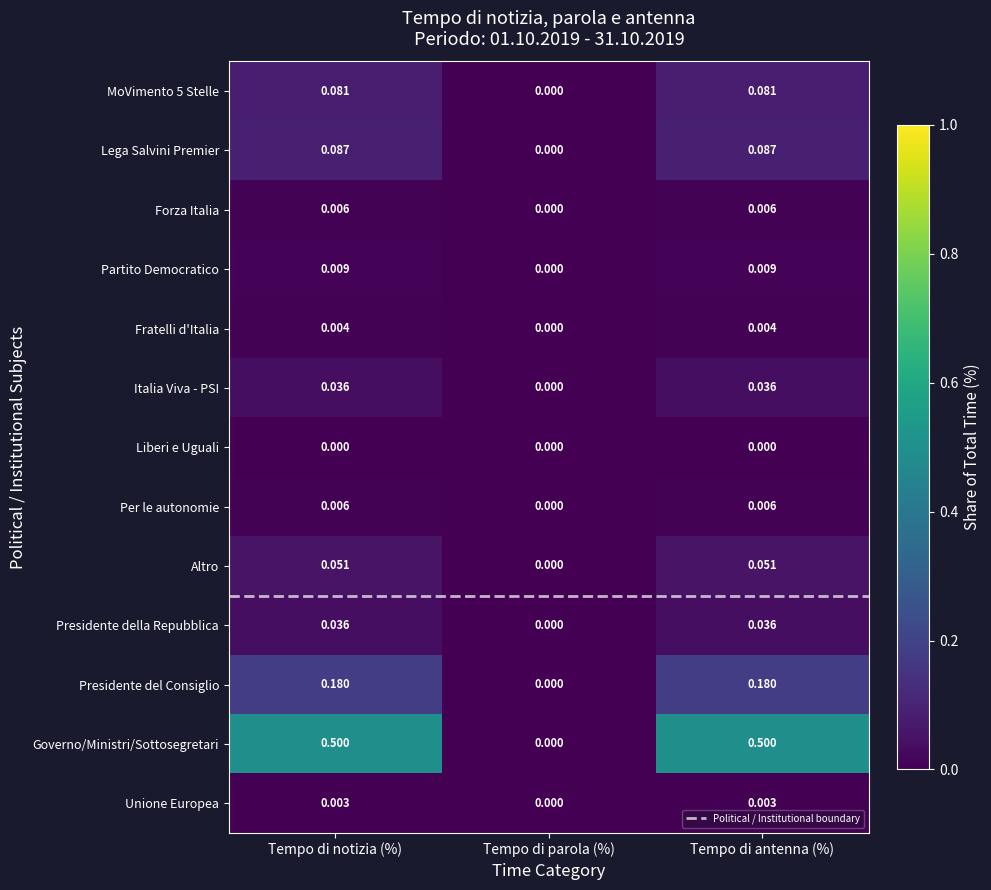

Which series has the largest total across all categories?

Governo/Ministri/Sottosegretari